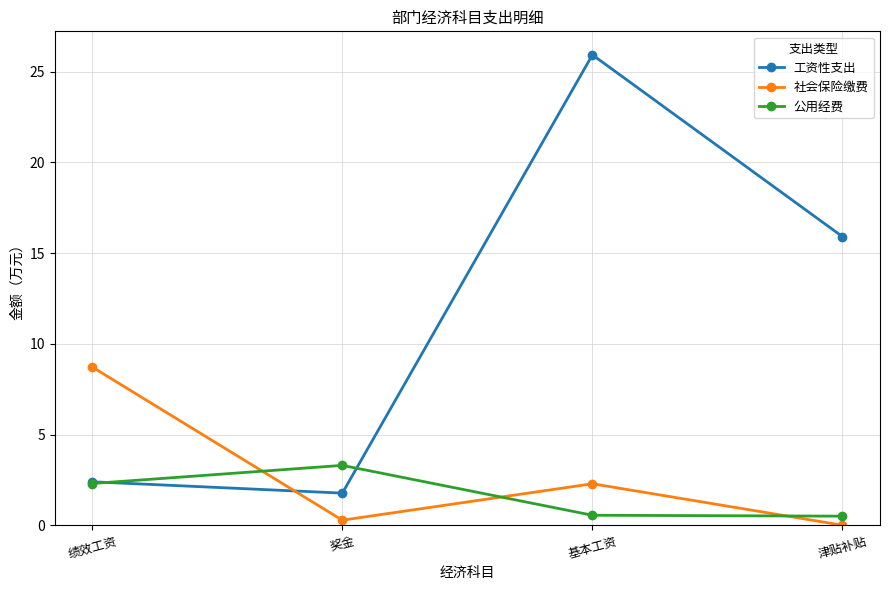

True or false: 公用经费 and 工资性支出 intersect in this chart.

True